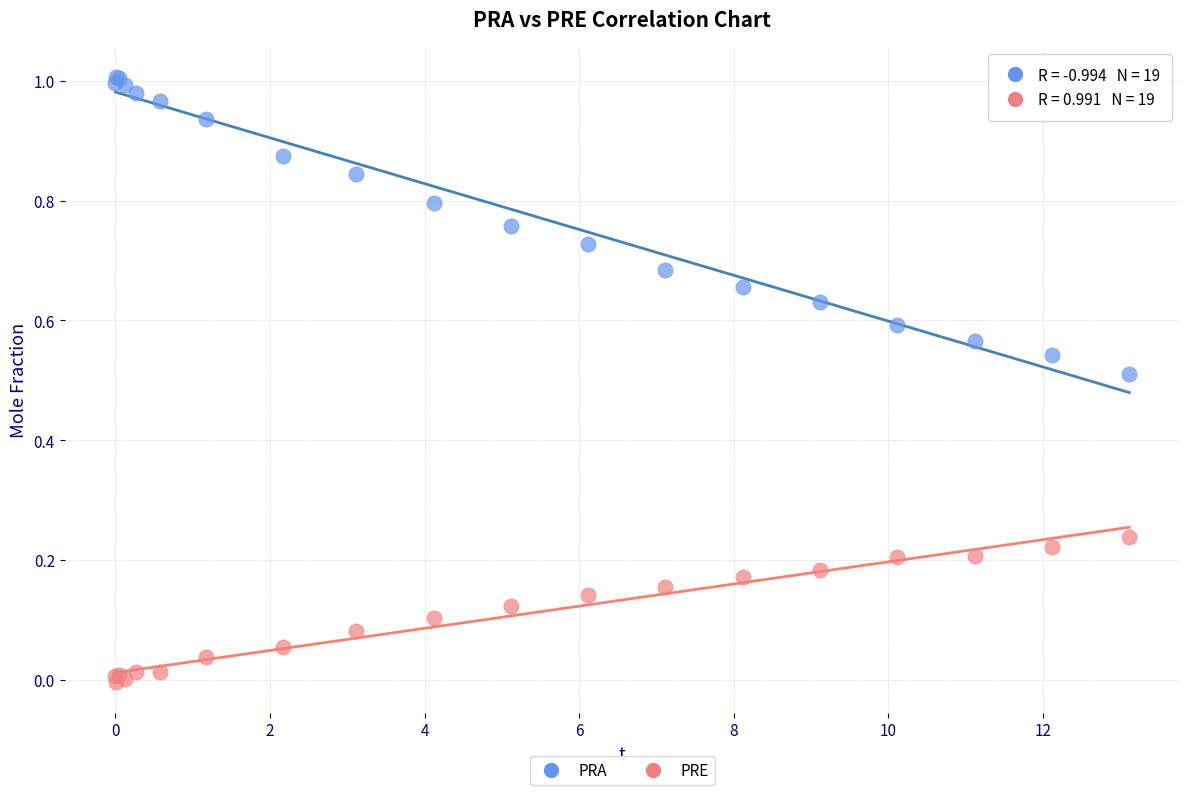

Which series contains the lowest Y value?

PRE